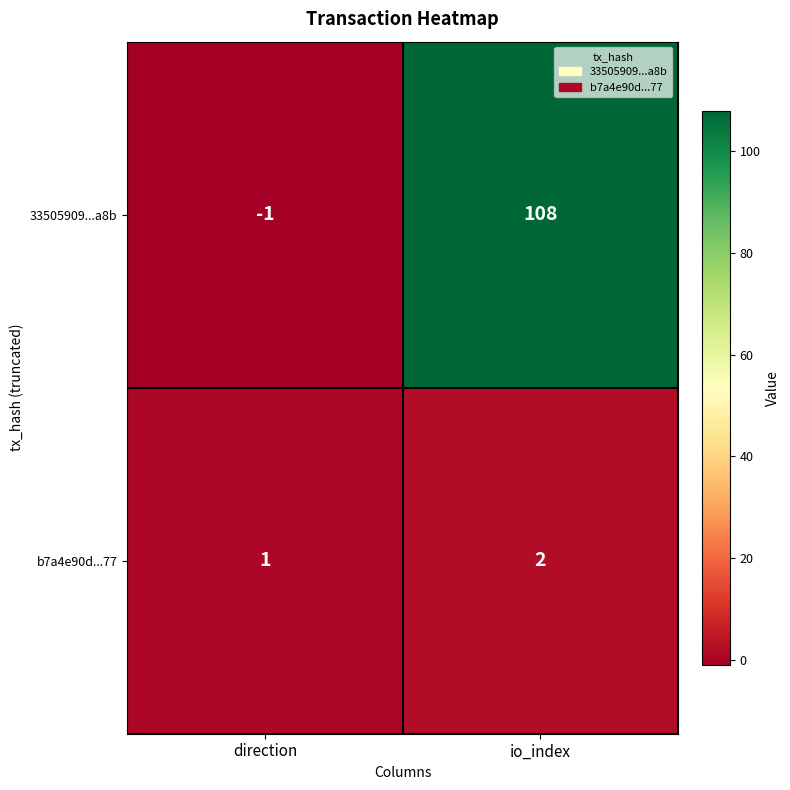

What is the average value of the 33505909...a8b series?

54